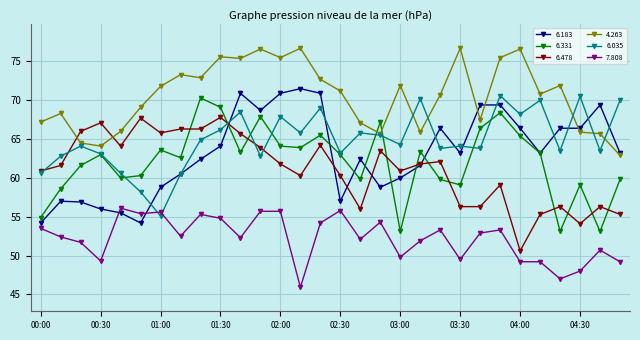

True or false: 6.331 has more than 2 interior local peaks.

True